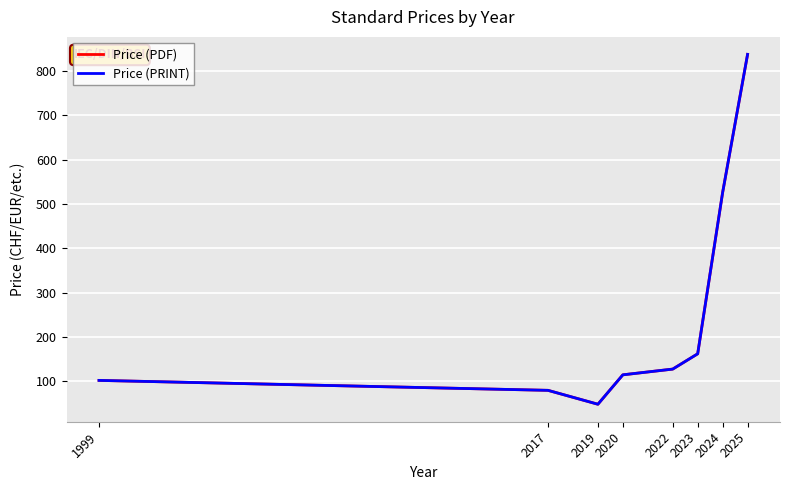

Between 1999 and 2020, which series saw the biggest shift?

Price (PDF)